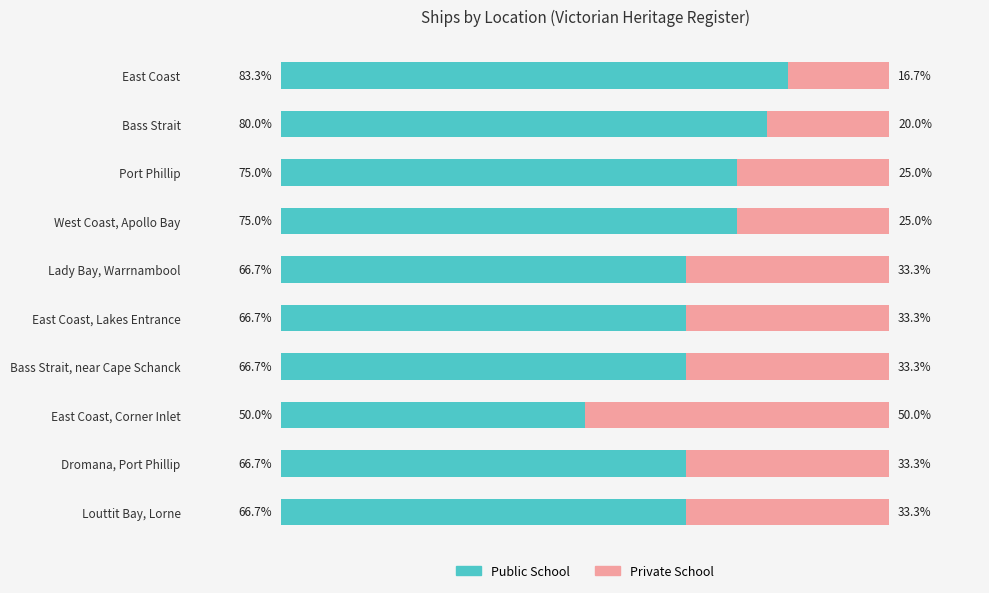

What are all the series names shown in the legend?

Public School, Private School